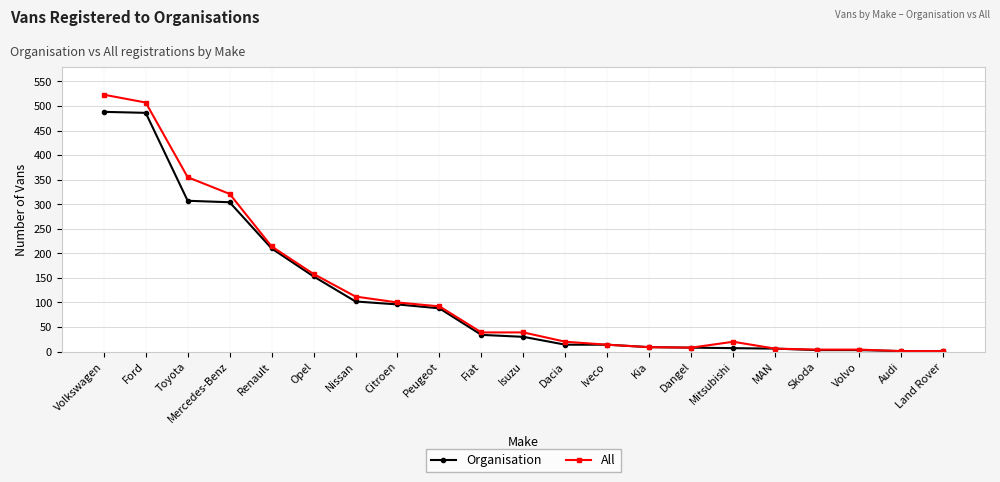

What is the difference between the highest and lowest values at Ford?

21